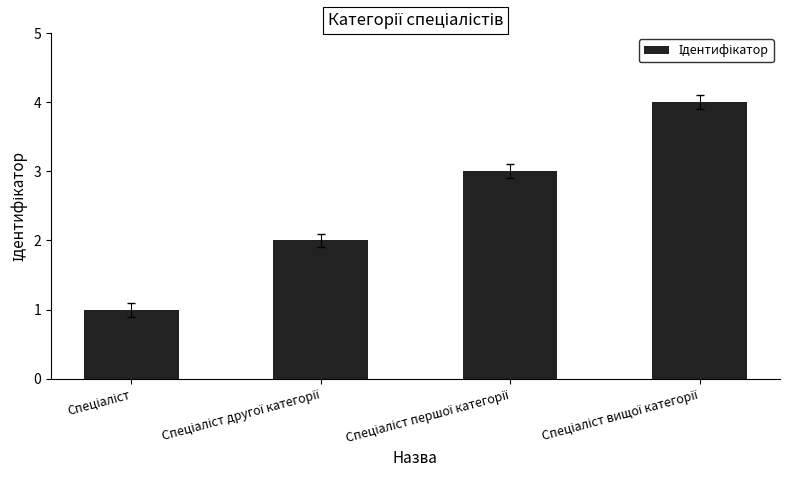

What is the difference between the maximum and minimum values?

3